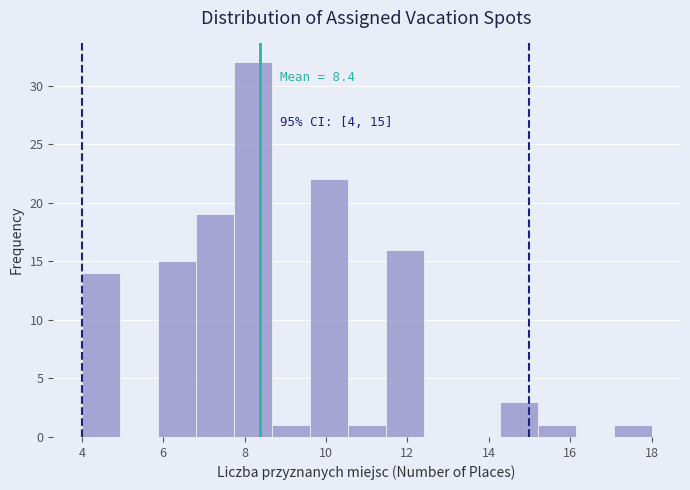

Which range on the x-axis has the tallest bar?

7.8 to 8.6